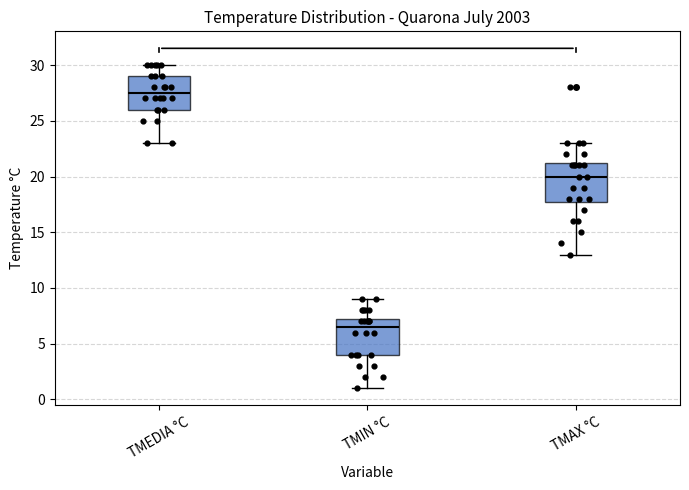

Reading left to right, read every box against the y-axis: the position of its median line, the range the box covers, and the ends of its whiskers. The values are not printed on the chart, so give them approximately, as read against the axis.

TMEDIA °C: median 27.5, box 26.0 to 29.0, whiskers 23.0 to 30.0
TMIN °C: median 6.5, box 4.0 to 7.5, whiskers 1.0 to 9.0
TMAX °C: median 20.0, box 18.0 to 21.5, whiskers 13.0 to 23.0